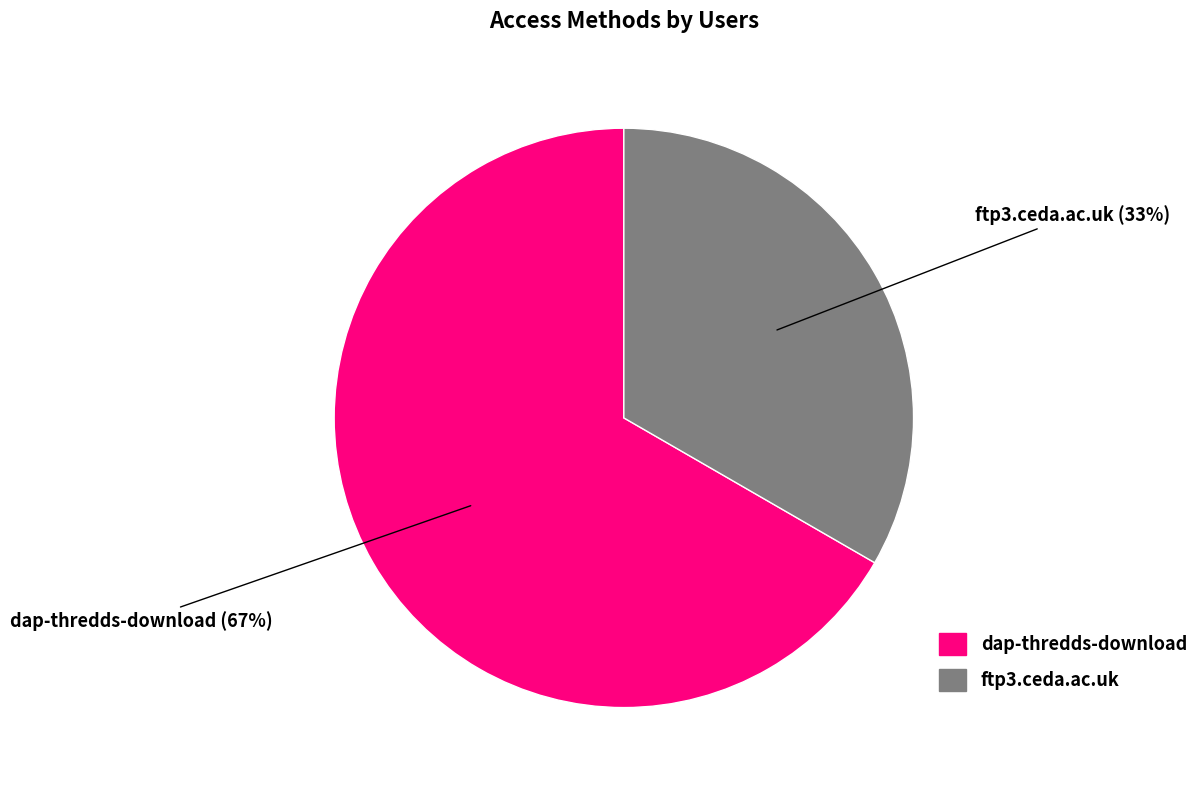

Between dap-thredds-download and ftp3.ceda.ac.uk, which is larger?

dap-thredds-download